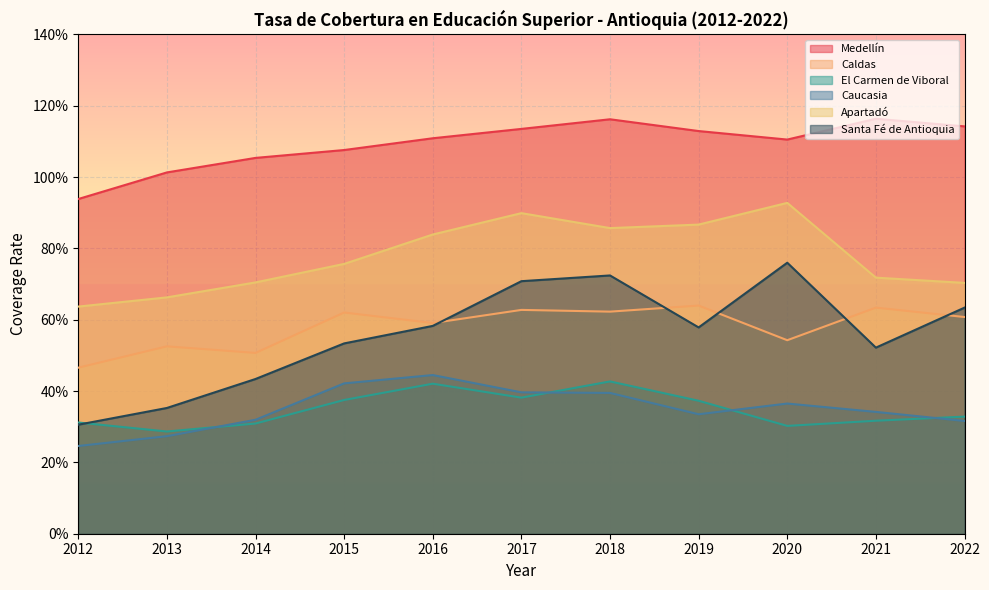

Count the number of data series in this chart.

6